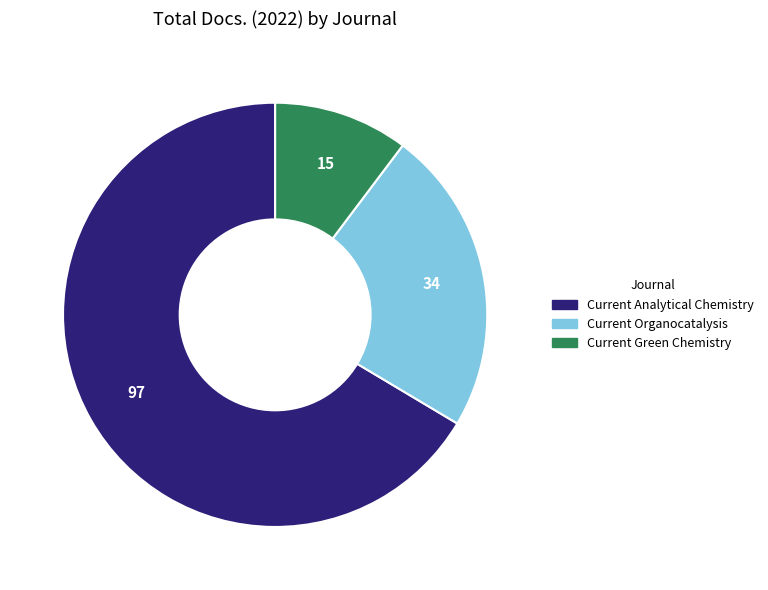

How many slices are in this pie chart?

3